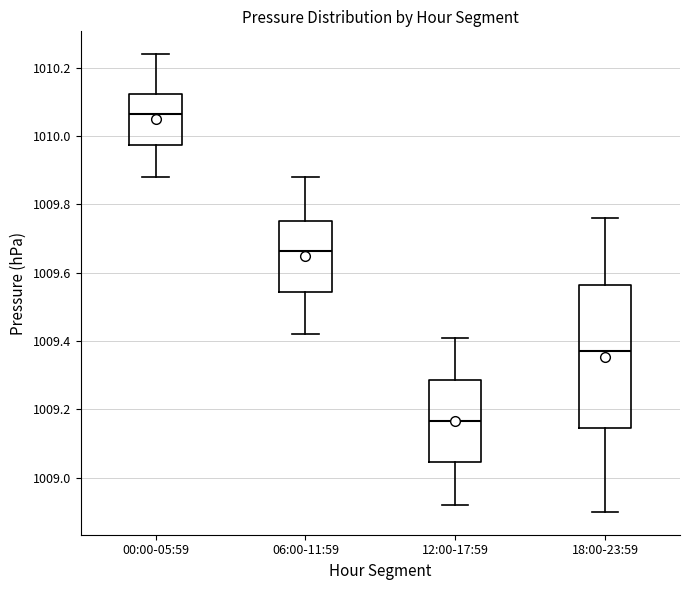

Where does the median line of the box for 12:00-17:59 sit on the y-axis? The values are not printed on the chart, so give them approximately, as read against the axis.

1009.16